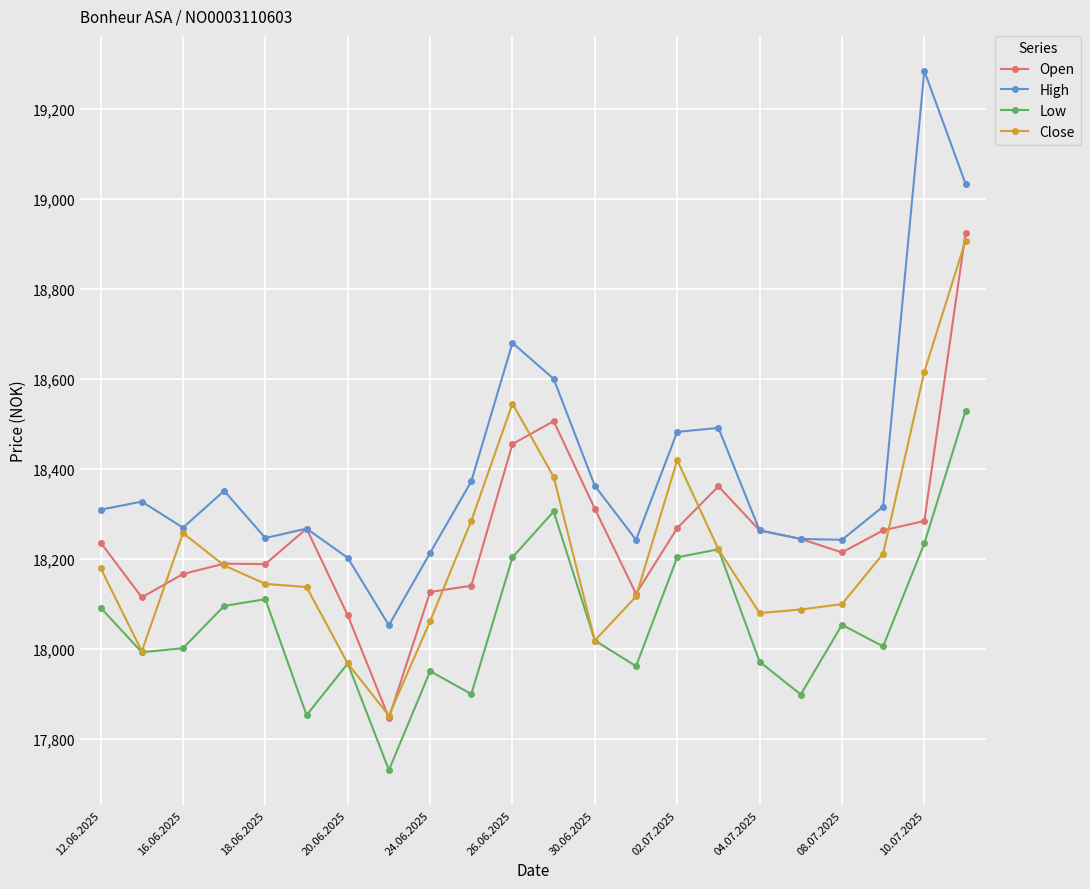

In Low, how many points are lower than both neighbors (excluding endpoints)?

7